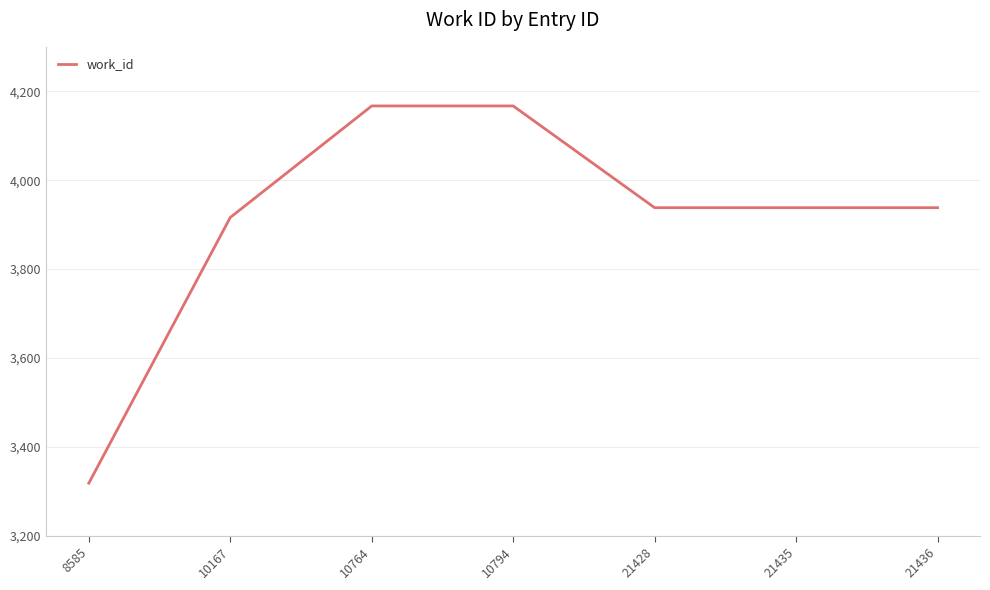

At which label does the data first exceed 3938?

10764